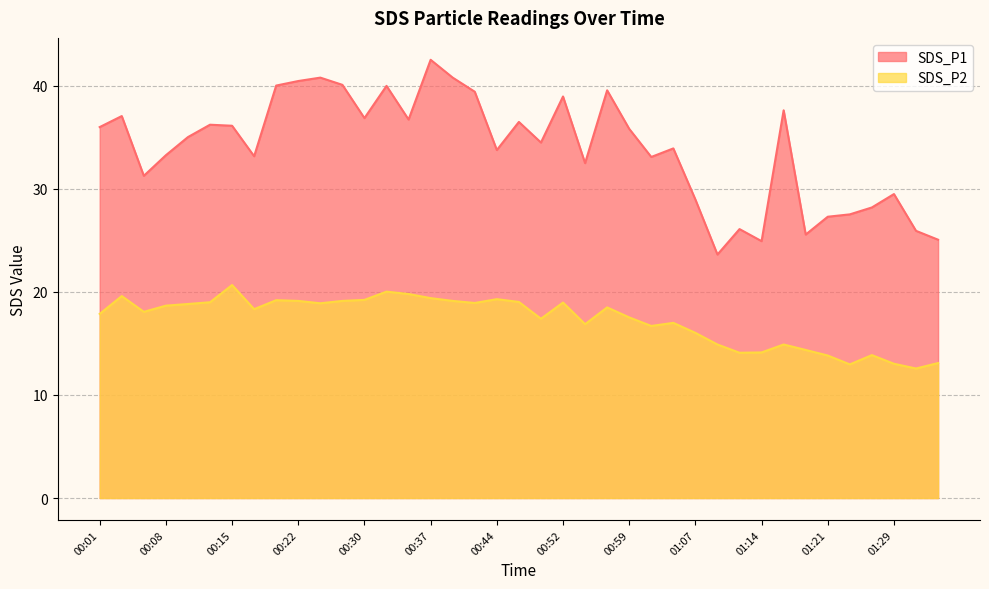

True or false: SDS_P1 has more than 2 points higher than both neighbors.

True